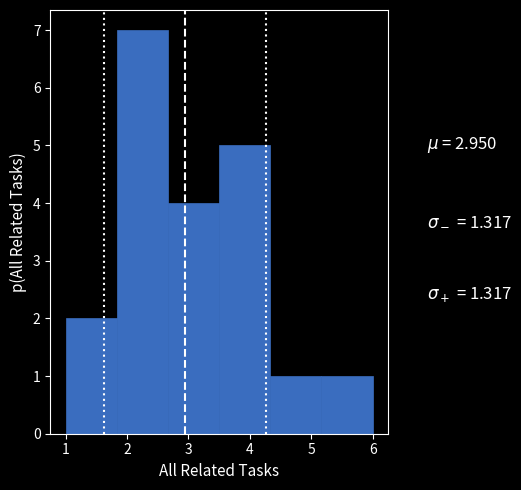

Reading left to right, list every bar in this chart as the range it spans on the x-axis followed by its height. Neither the bar edges nor the heights are printed on the chart, so give them approximately, as read against the axes.

1.0 to 1.8: 2
1.8 to 2.7: 7
2.7 to 3.5: 4
3.5 to 4.3: 5
4.3 to 5.2: 1
5.2 to 6.0: 1